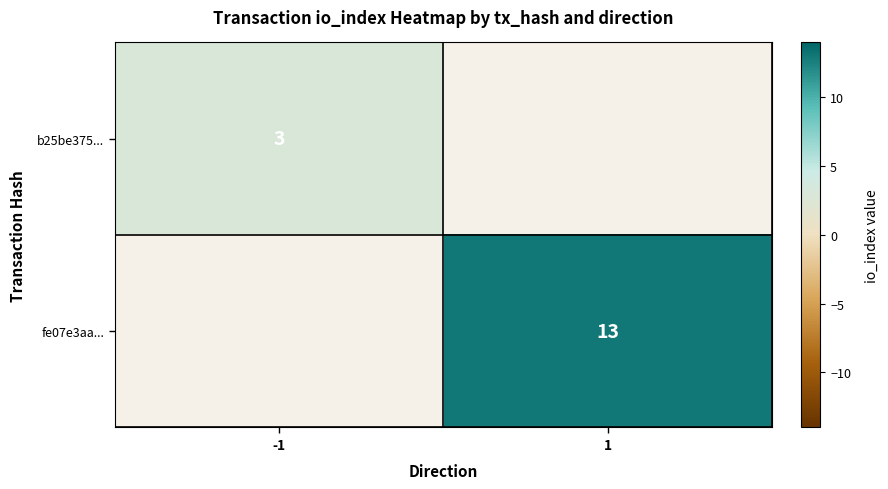

Is the value of fe07e3aa... at 1 greater than the value of b25be375... at -1?

Yes